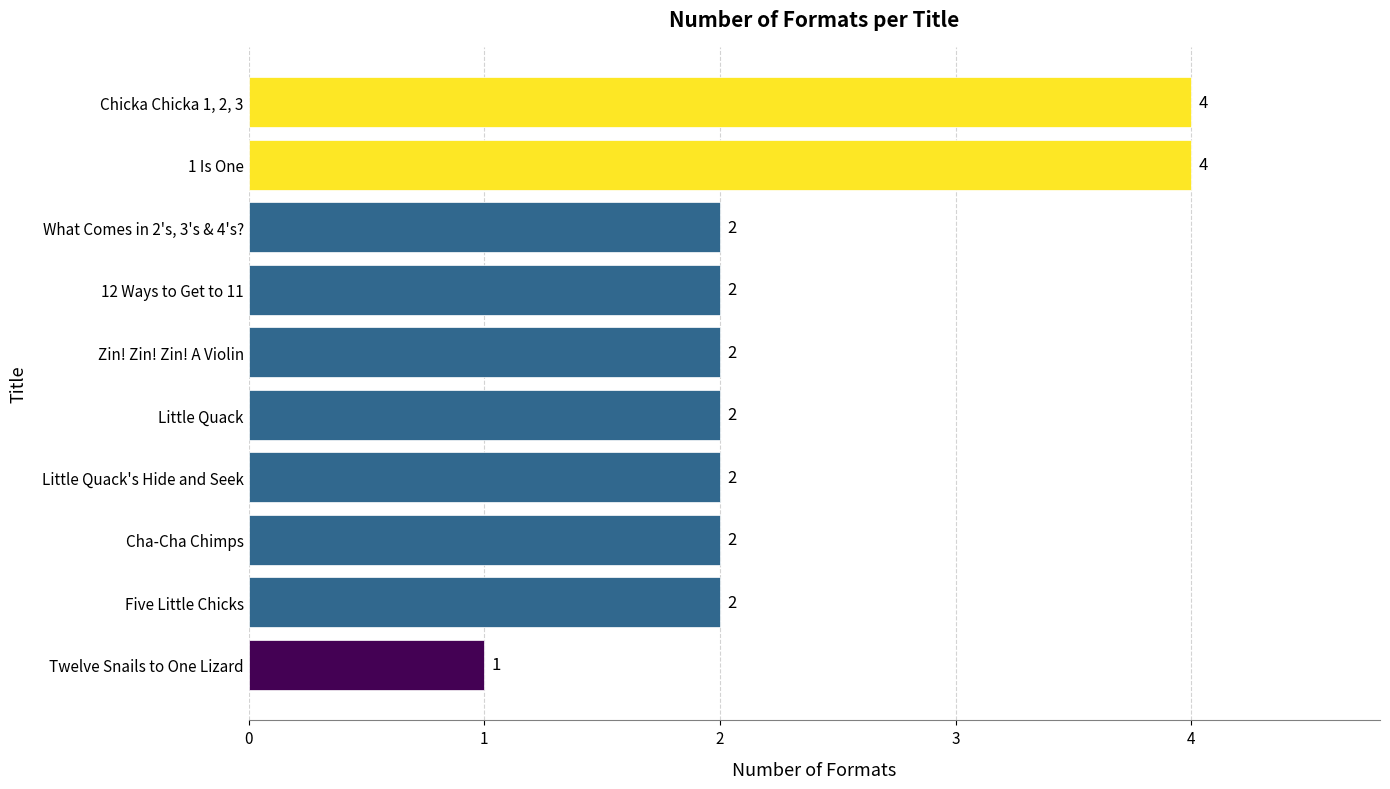

What is the sum of the values at Zin! Zin! Zin! A Violin and Little Quack?

4